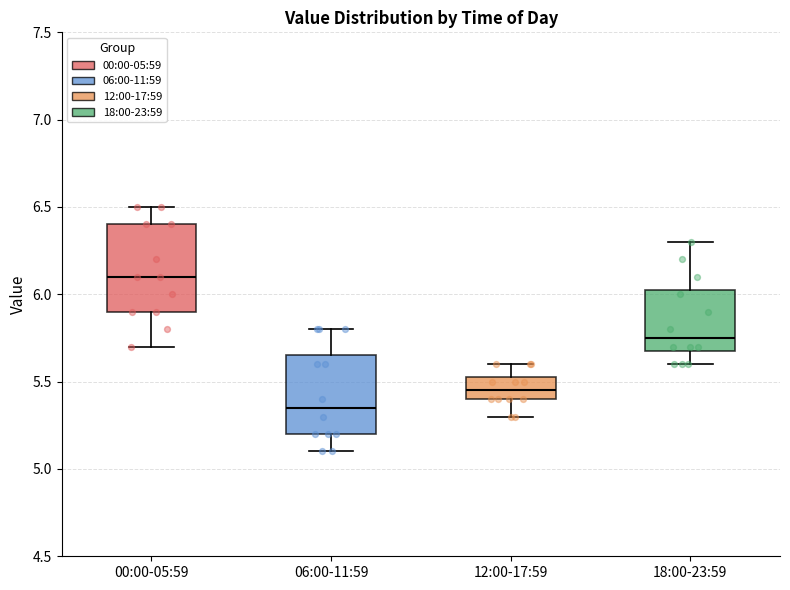

Reading left to right, transcribe this box plot: for each box, give where its median line is, the range the box spans, and where its two whiskers end, as read against the y-axis. The values are not printed on the chart, so give them approximately, as read against the axis.

00:00-05:59: median 6.10, box 5.90 to 6.40, whiskers 5.70 to 6.50
06:00-11:59: median 5.35, box 5.20 to 5.65, whiskers 5.10 to 5.80
12:00-17:59: median 5.45, box 5.40 to 5.55, whiskers 5.30 to 5.60
18:00-23:59: median 5.75, box 5.70 to 6.05, whiskers 5.60 to 6.30